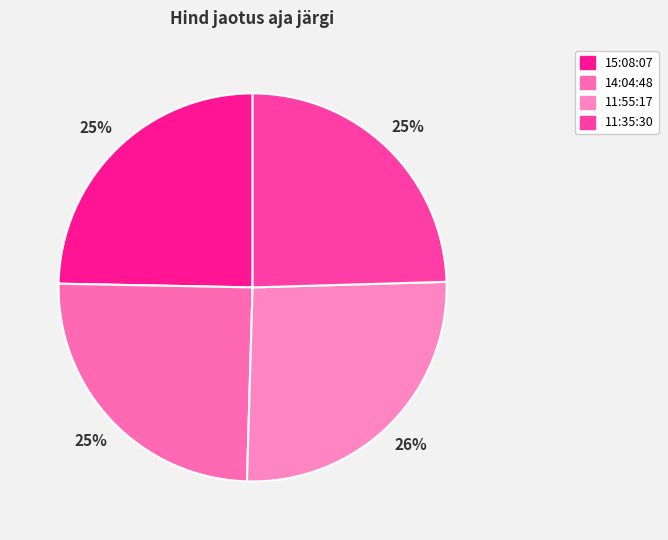

Approximately how many times larger is the value at 15:08:07 compared to 14:04:48?

1.0